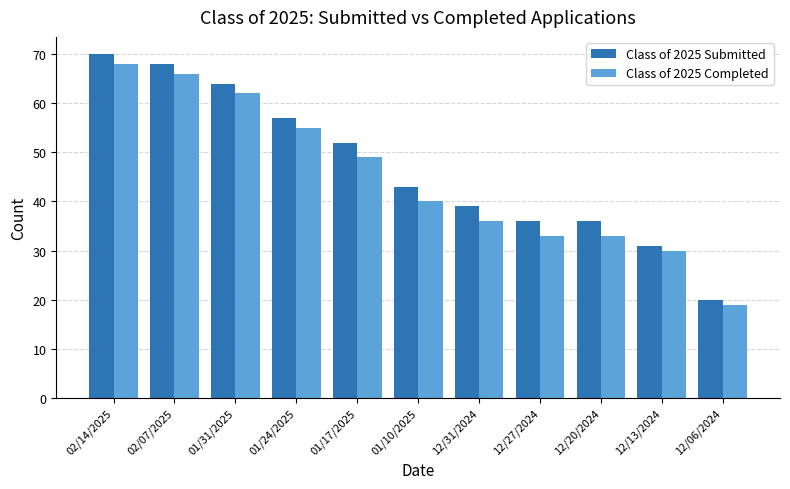

Reading left to right, extract all data points from this chart.

Class of 2025 Submitted: 70	68	64	57	52	43	39	36	36	31	20
Class of 2025 Completed: 68	66	62	55	49	40	36	33	33	30	19